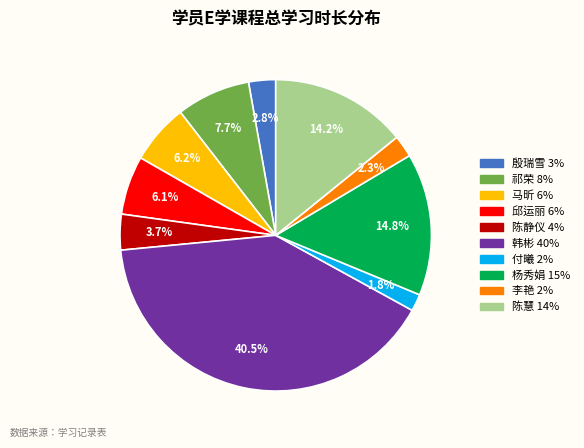

What percentage is NOT represented by 马昕?

93.8%